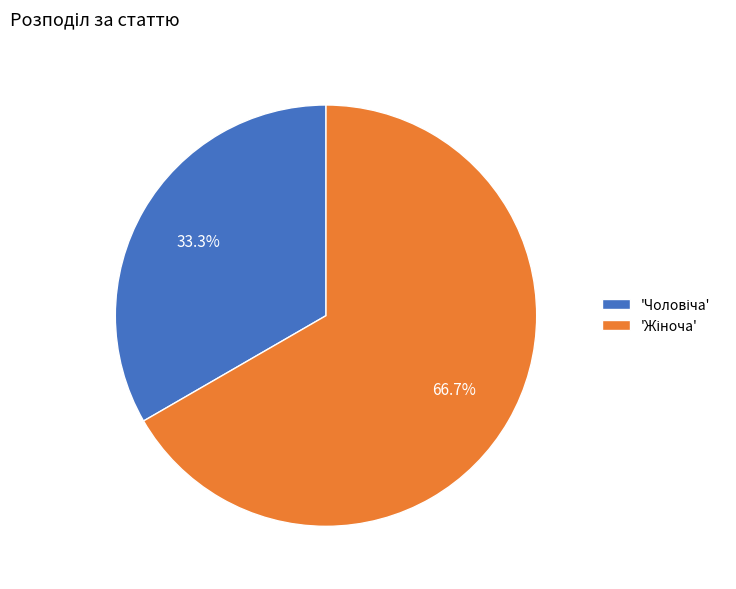

Does any single category account for the majority?

Yes